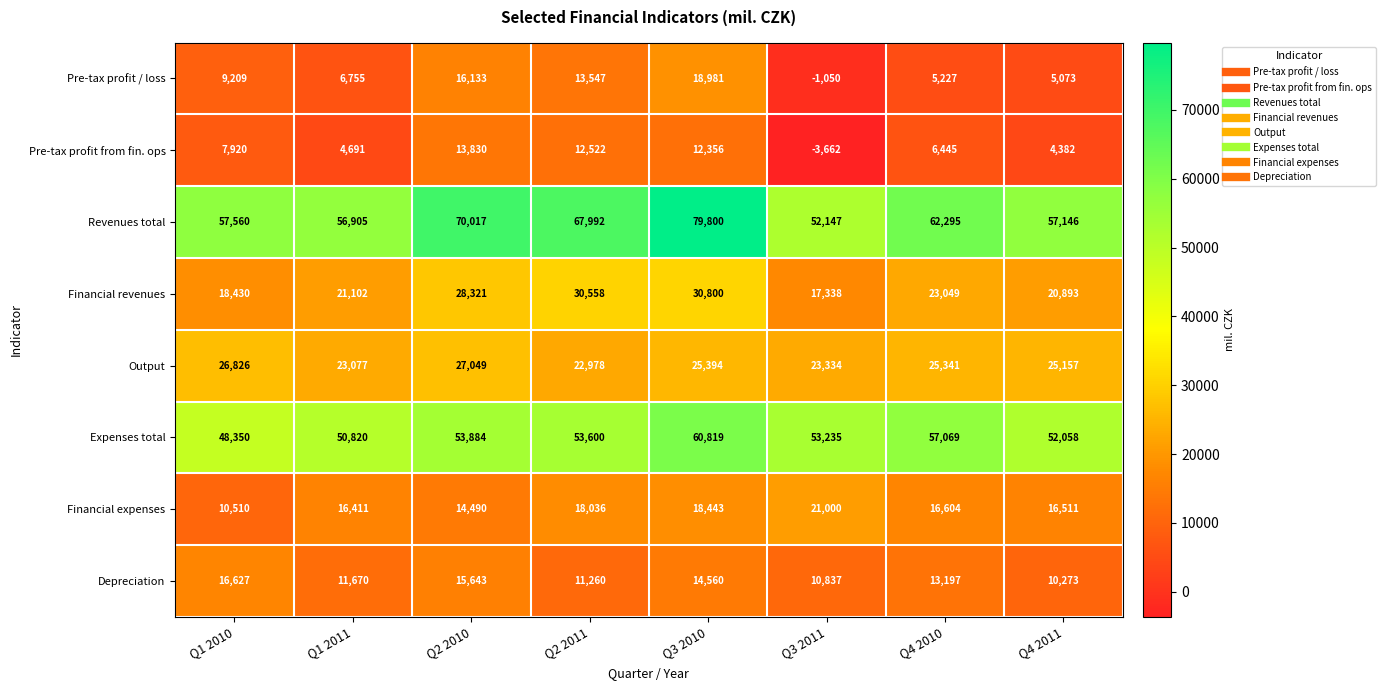

Which category has the highest value across all series?

Q3 2010